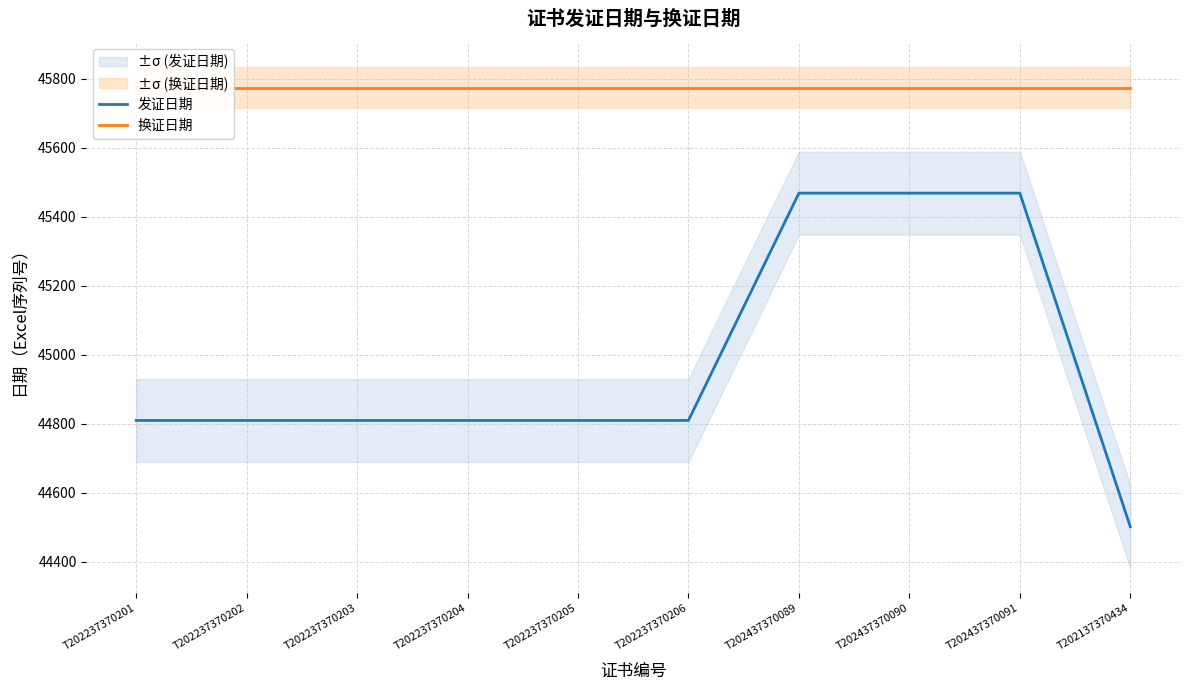

True or false: 发证日期 has more than 2 points higher than both neighbors.

False